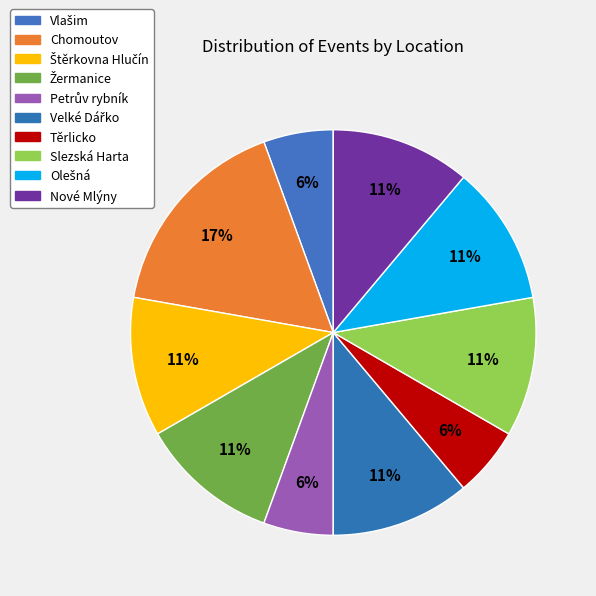

To the nearest percent, what is the combined percentage of Štěrkovna Hlučín and Chomoutov?

28%